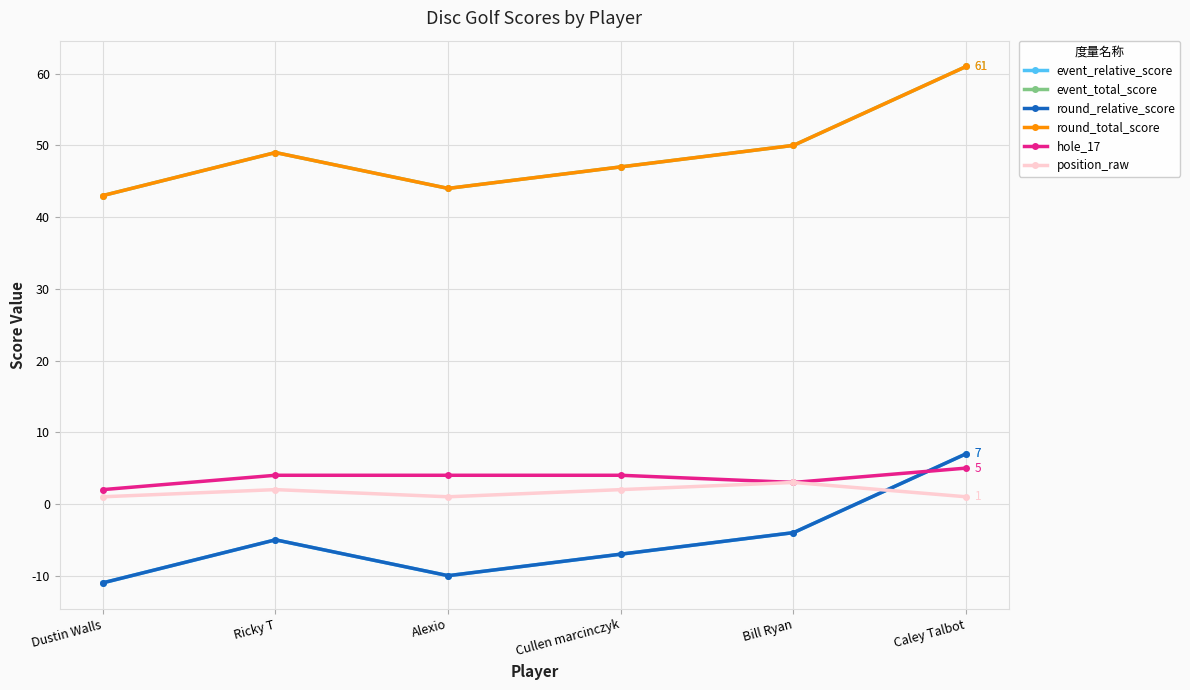

Does the chart have visible grid lines?

Yes